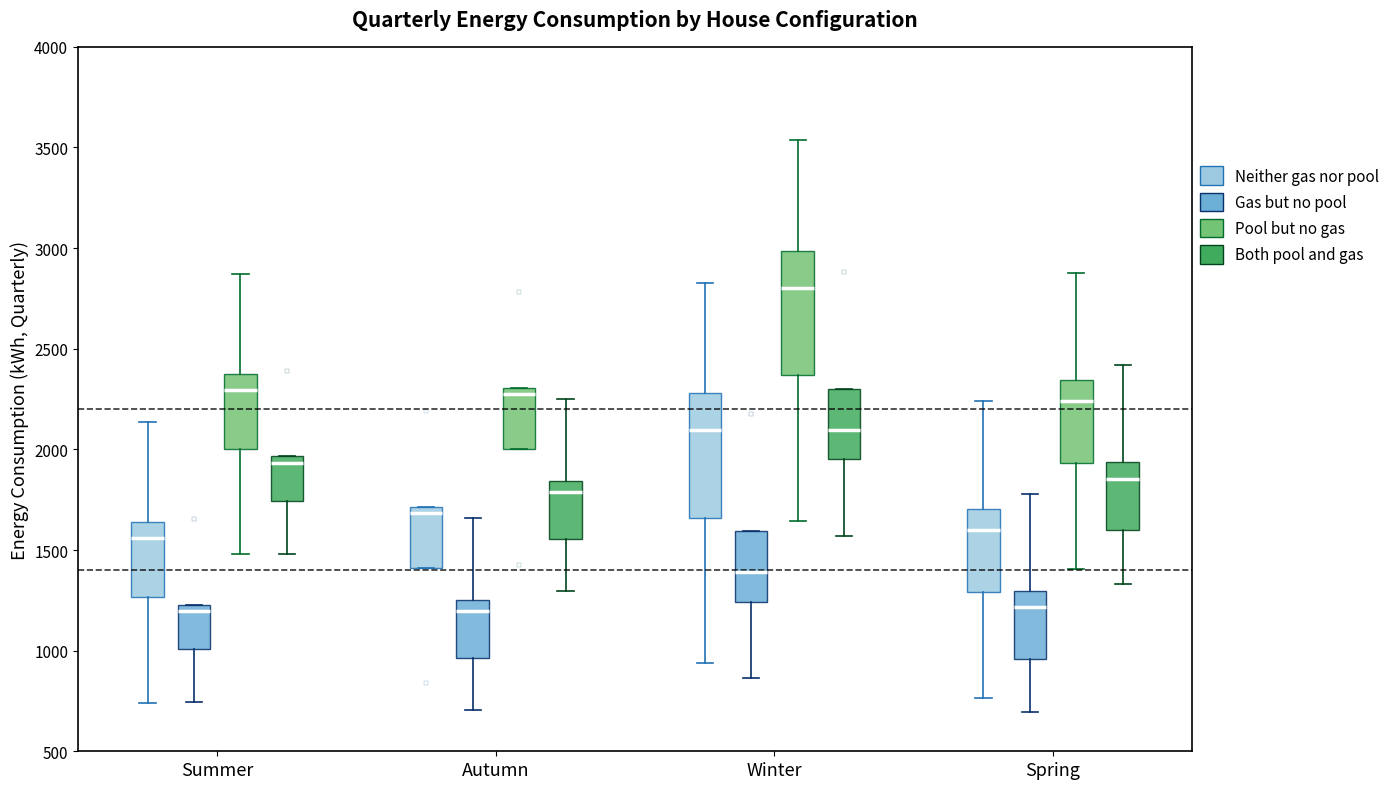

Reading left to right, read every box against the y-axis: the position of its median line, the range the box covers, and the ends of its whiskers. The values are not printed on the chart, so give them approximately, as read against the axis.

Summer (Neither gas nor pool): median 1550, box 1250 to 1650, whiskers 750 to 2150
Summer (Gas but no pool): median 1200, box 1000 to 1250, whiskers 750 to 1250
Summer (Pool but no gas): median 2300, box 2000 to 2400, whiskers 1500 to 2850
Summer (Both pool and gas): median 1950 (just below the box's upper edge), box 1750 to 1950, whiskers 1500 to 1950
Autumn (Neither gas nor pool): median 1700 (just below the box's upper edge), box 1400 to 1700, whiskers 1400 to 1700
Autumn (Gas but no pool): median 1200, box 950 to 1250, whiskers 700 to 1650
Autumn (Pool but no gas): median 2300 (just below the box's upper edge), box 2000 to 2300, whiskers 2000 to 2300
Autumn (Both pool and gas): median 1800, box 1550 to 1850, whiskers 1300 to 2250
Winter (Neither gas nor pool): median 2100, box 1650 to 2300, whiskers 950 to 2850
Winter (Gas but no pool): median 1400, box 1250 to 1600, whiskers 850 to 1600
Winter (Pool but no gas): median 2800, box 2350 to 3000, whiskers 1650 to 3550
Winter (Both pool and gas): median 2100, box 1950 to 2300, whiskers 1550 to 2300
Spring (Neither gas nor pool): median 1600, box 1300 to 1700, whiskers 750 to 2250
Spring (Gas but no pool): median 1200, box 950 to 1300, whiskers 700 to 1800
Spring (Pool but no gas): median 2250, box 1950 to 2350, whiskers 1400 to 2900
Spring (Both pool and gas): median 1850, box 1600 to 1950, whiskers 1350 to 2400